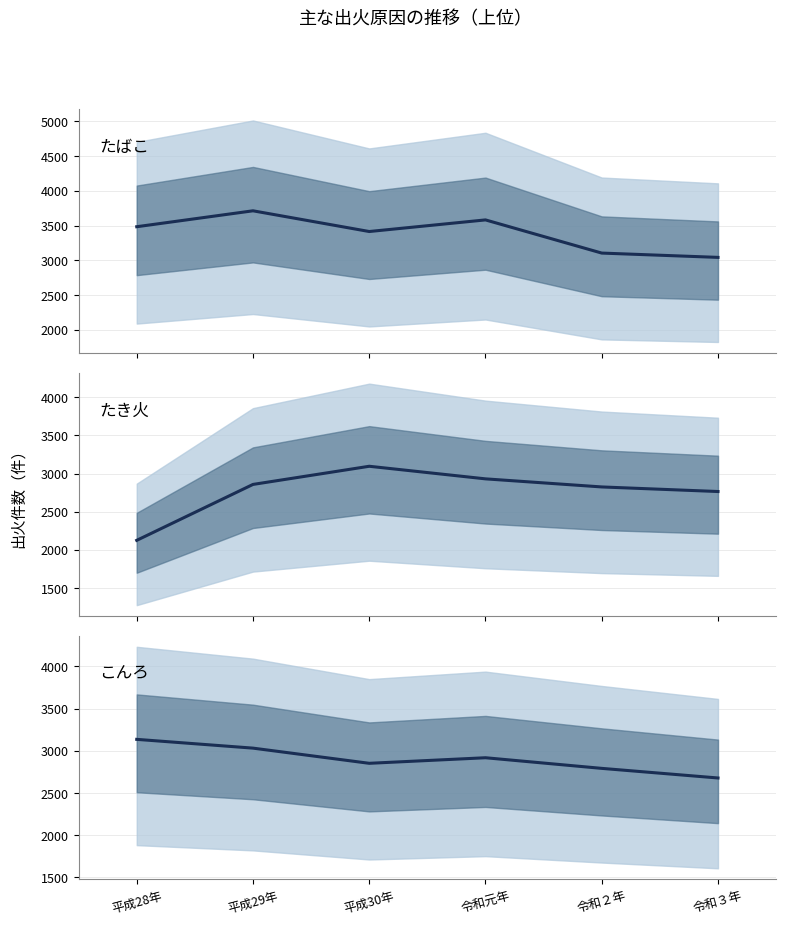

What value does the こんろ series have at 令和元年, to the nearest 5?

2920